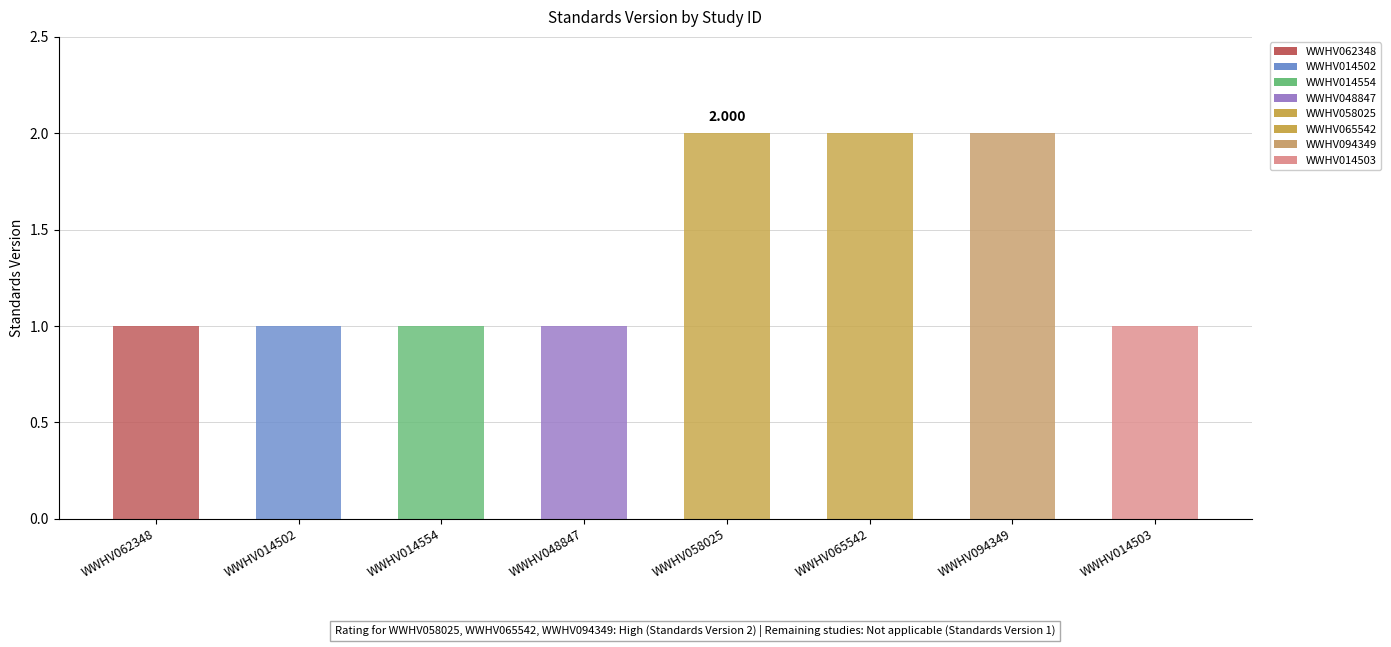

How many bars are there in total?

8